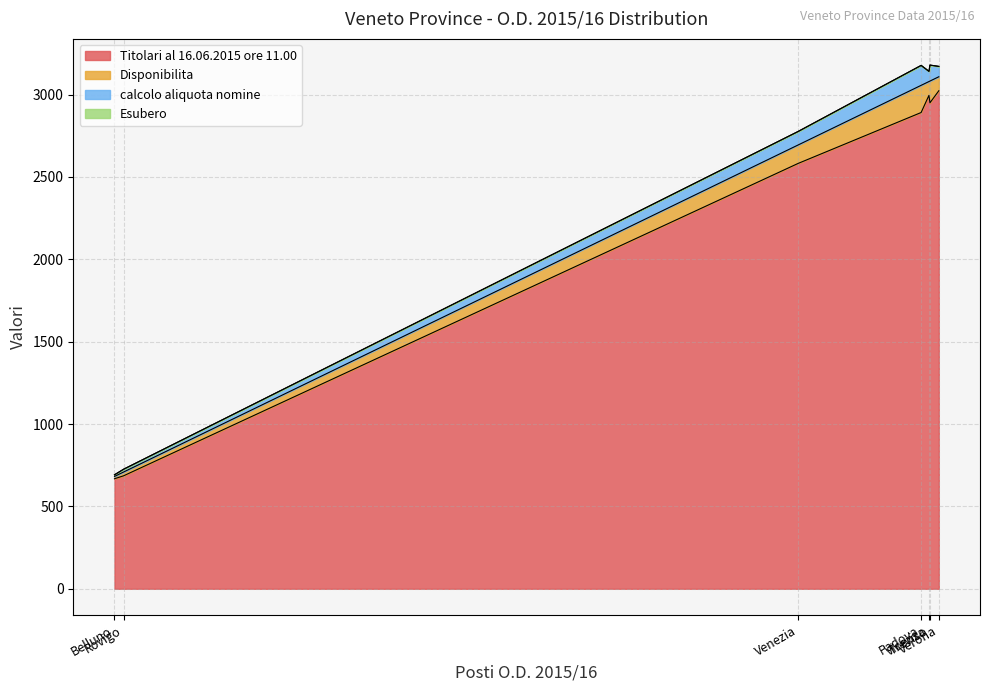

How many lines are shown in the chart?

4